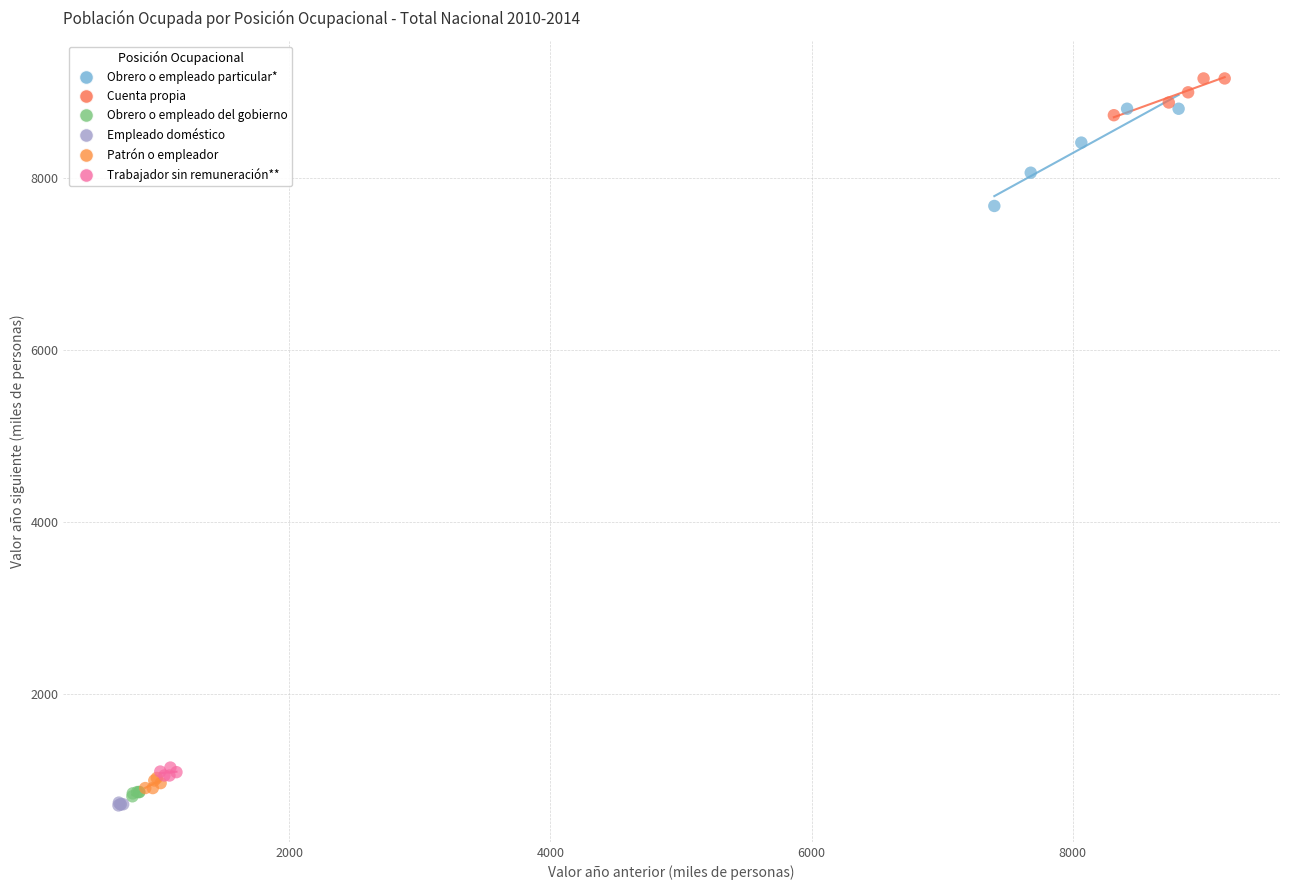

Which series reaches the maximum Y coordinate?

Cuenta propia